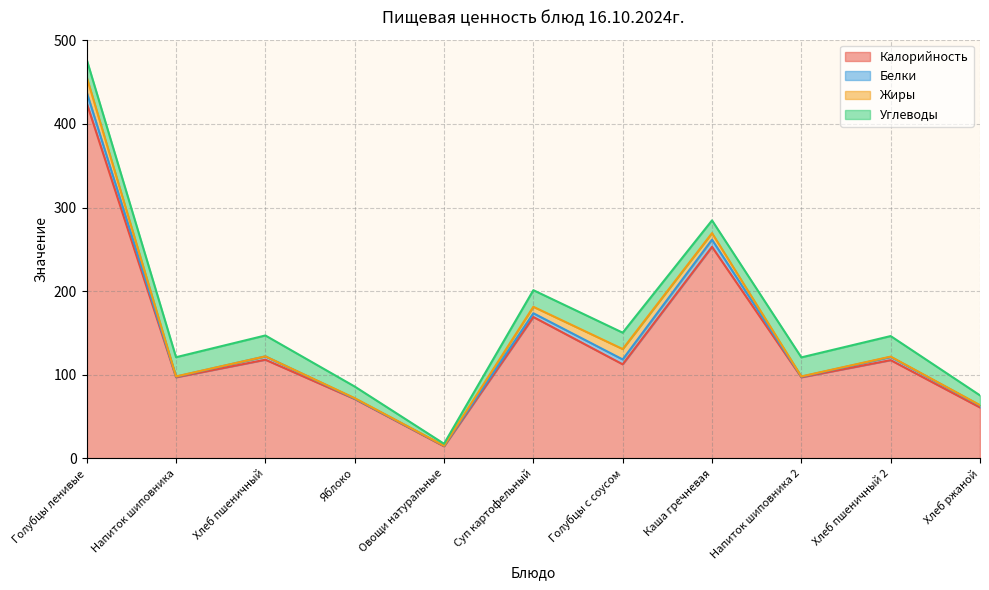

What is the label of the 10th point from the right?

Напиток шиповника